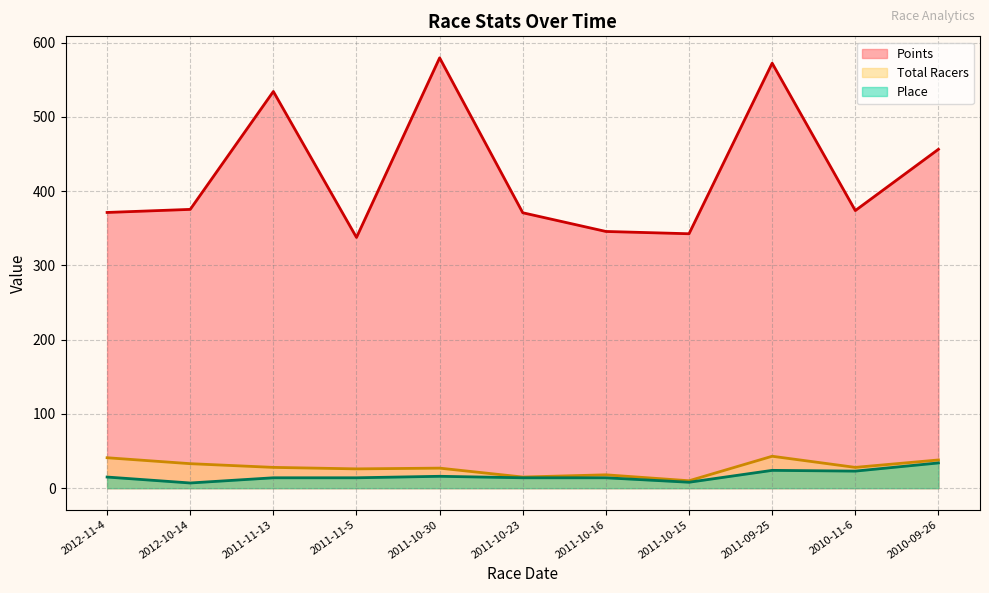

What is the maximum value shown in the chart?

579.6